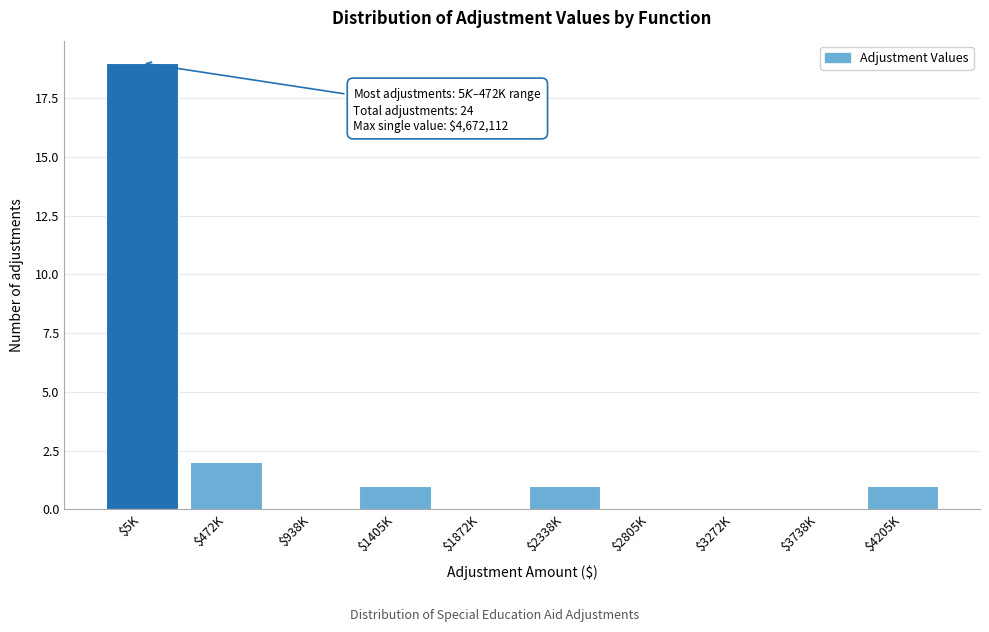

What is the maximum value shown in the chart?

19